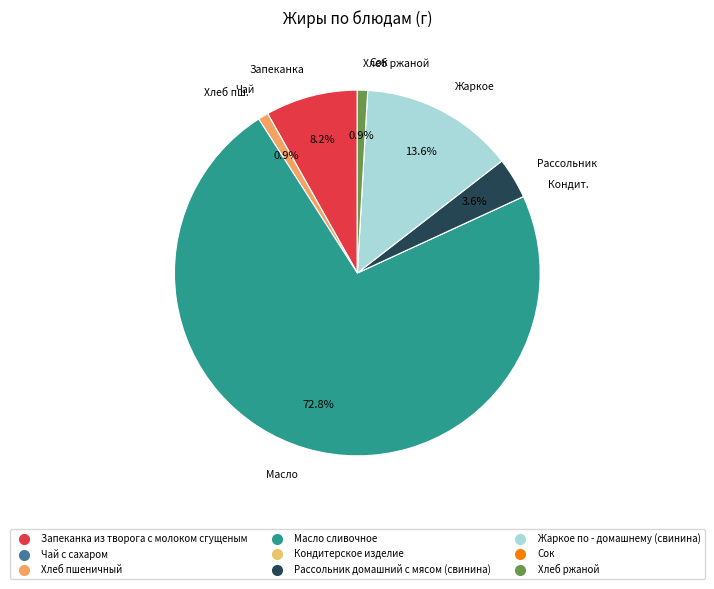

How much of the chart is everything except Хлеб пшеничный?

99.1%